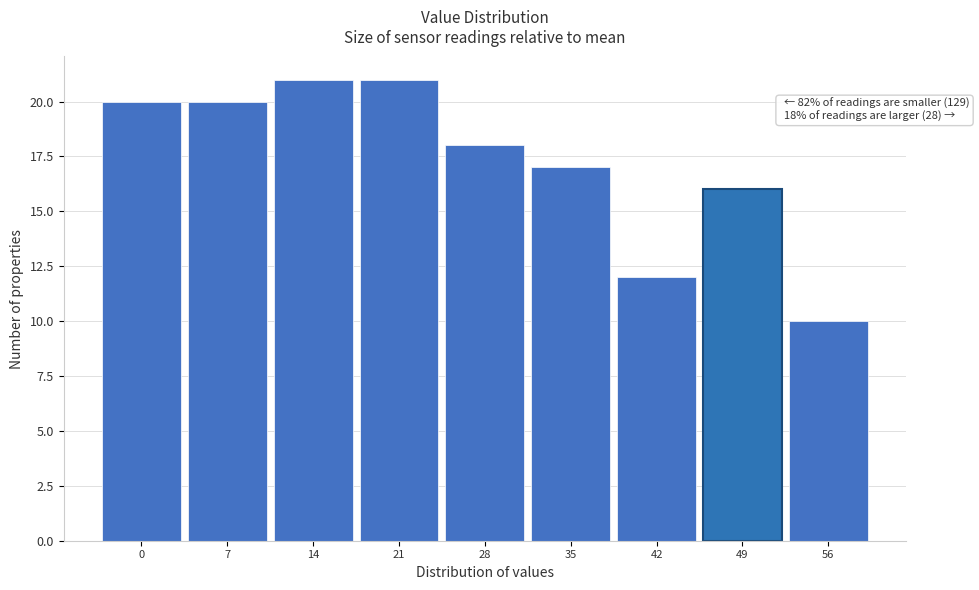

Reading right to left, transcribe all the data shown in this chart.

10	16	12	17	18	21	21	20	20